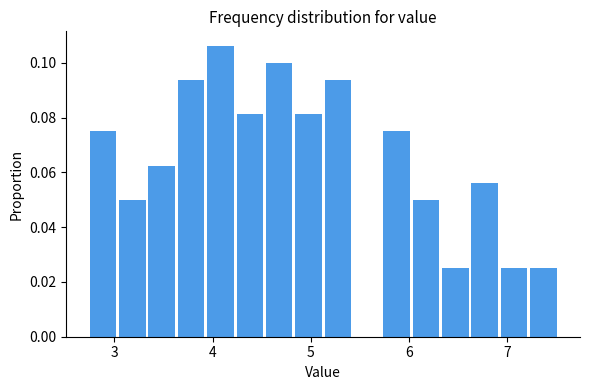

Read against the x-axis, roughly where is the centre of the tallest bar?

4.1